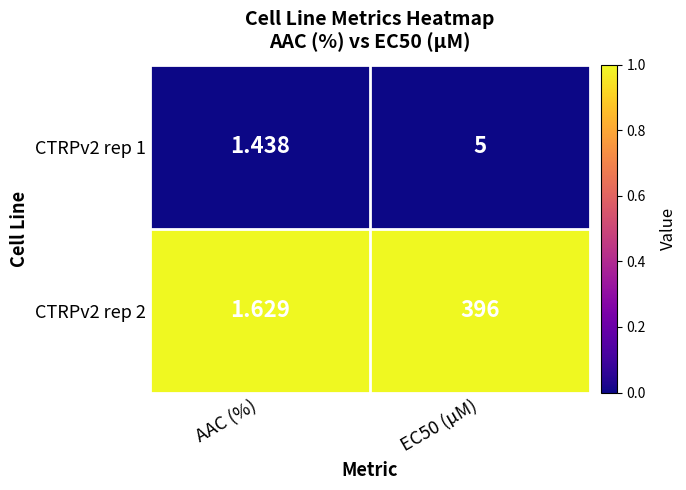

At AAC (%), list the series in order from largest to smallest.

CTRPv2 rep 2, CTRPv2 rep 1